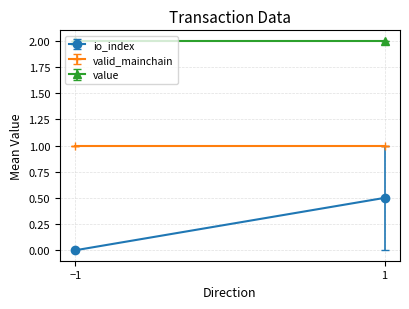

Is the value of io_index at -1 greater than the value of valid_mainchain at -1?

No